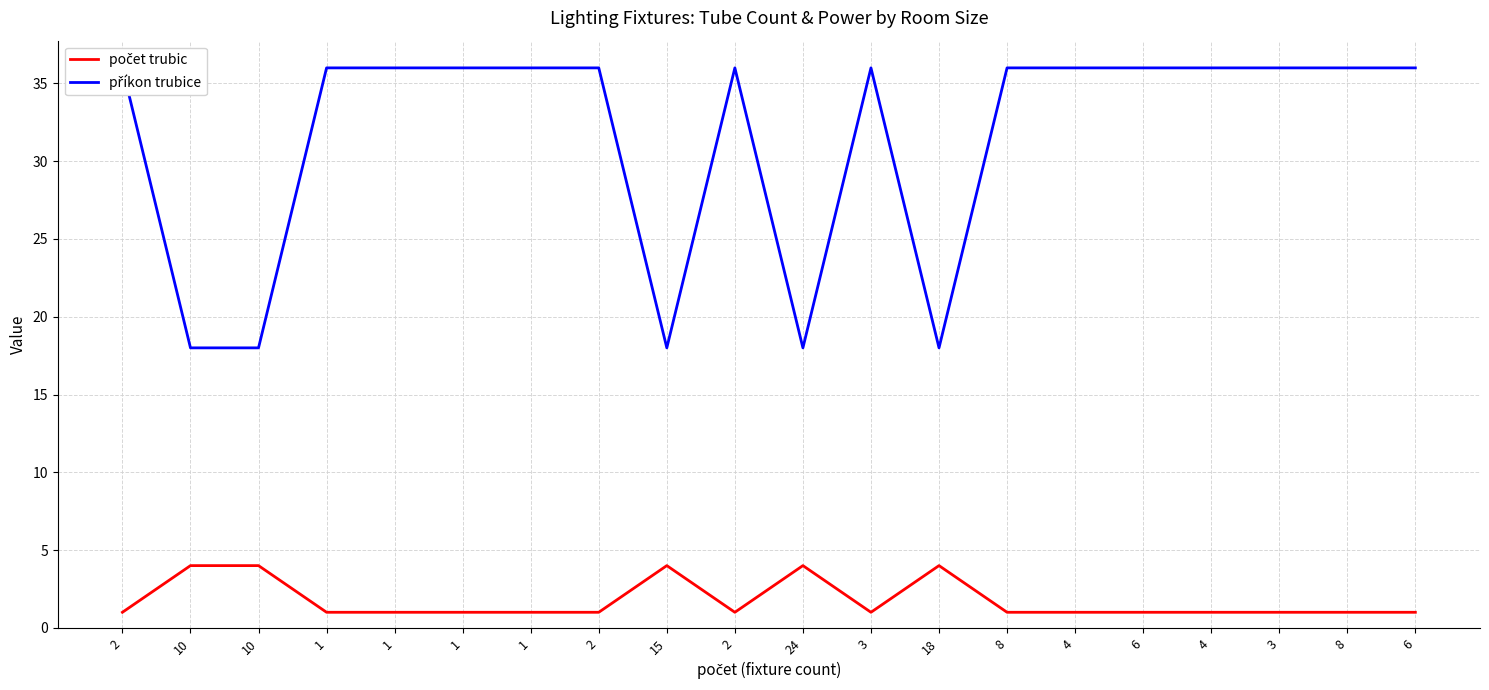

True or false: počet trubic has a value of 1 at 8.

True